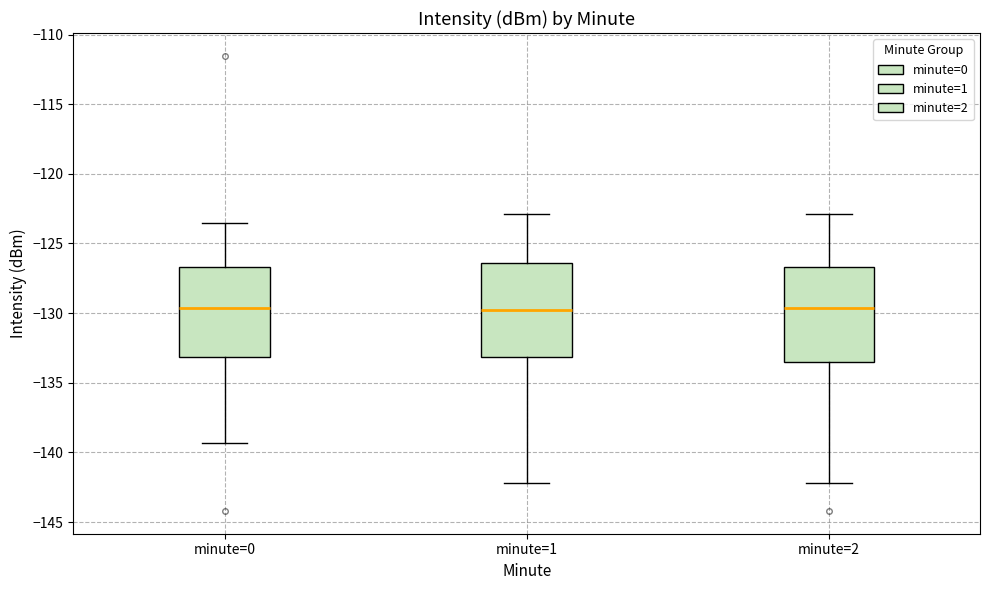

Reading left to right, read every box against the y-axis: the position of its median line, the range the box covers, and the ends of its whiskers. The values are not printed on the chart, so give them approximately, as read against the axis.

minute=0: median -129.5, box -133.0 to -126.5, whiskers -139.5 to -123.5
minute=1: median -130.0, box -133.0 to -126.5, whiskers -142.0 to -123.0
minute=2: median -129.5, box -133.5 to -126.5, whiskers -142.0 to -123.0